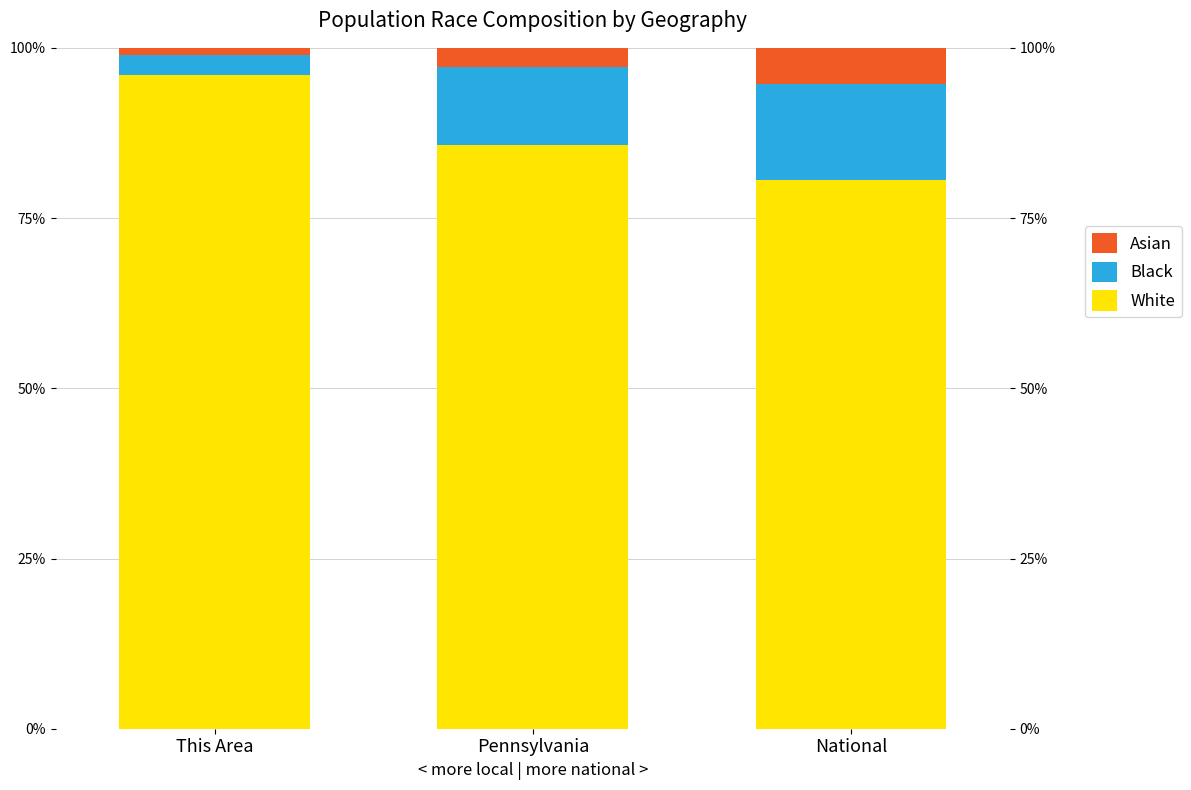

What value does the Black series have at National?

14.0